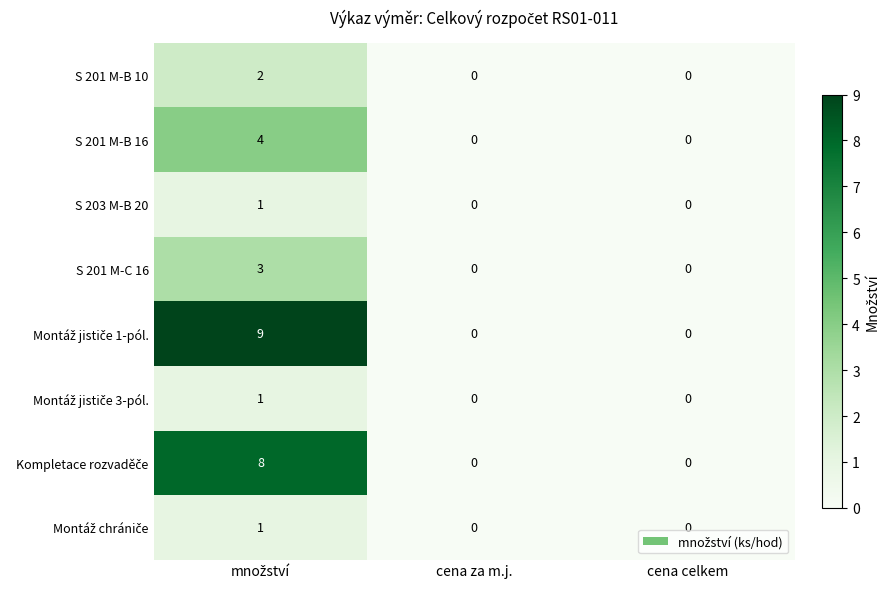

What is the greatest value displayed?

9